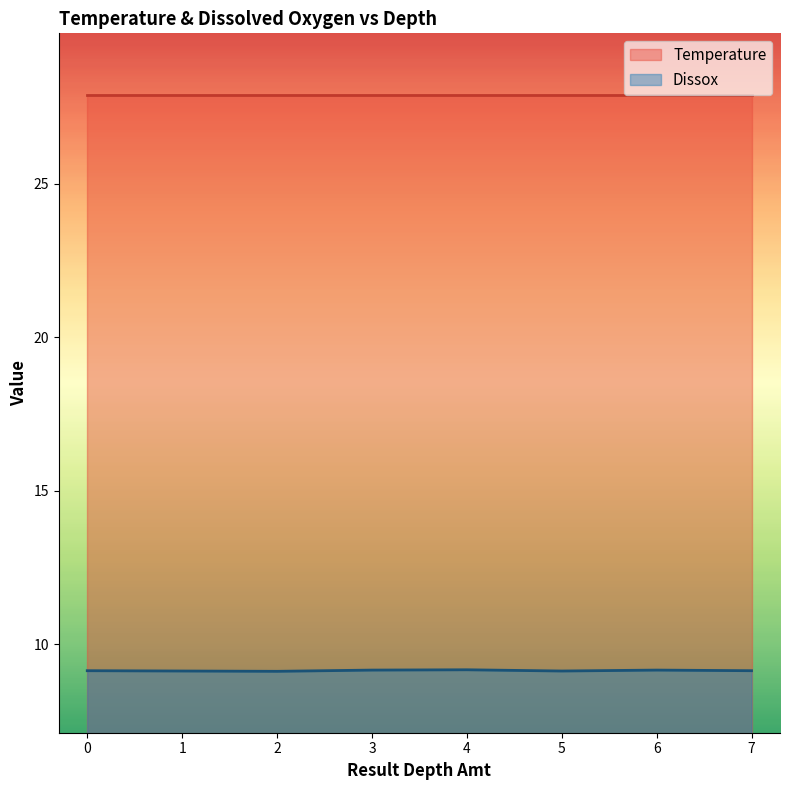

List the labels in order of value, smallest first.

2, 1, 5, 0, 7, 3, 6, 4